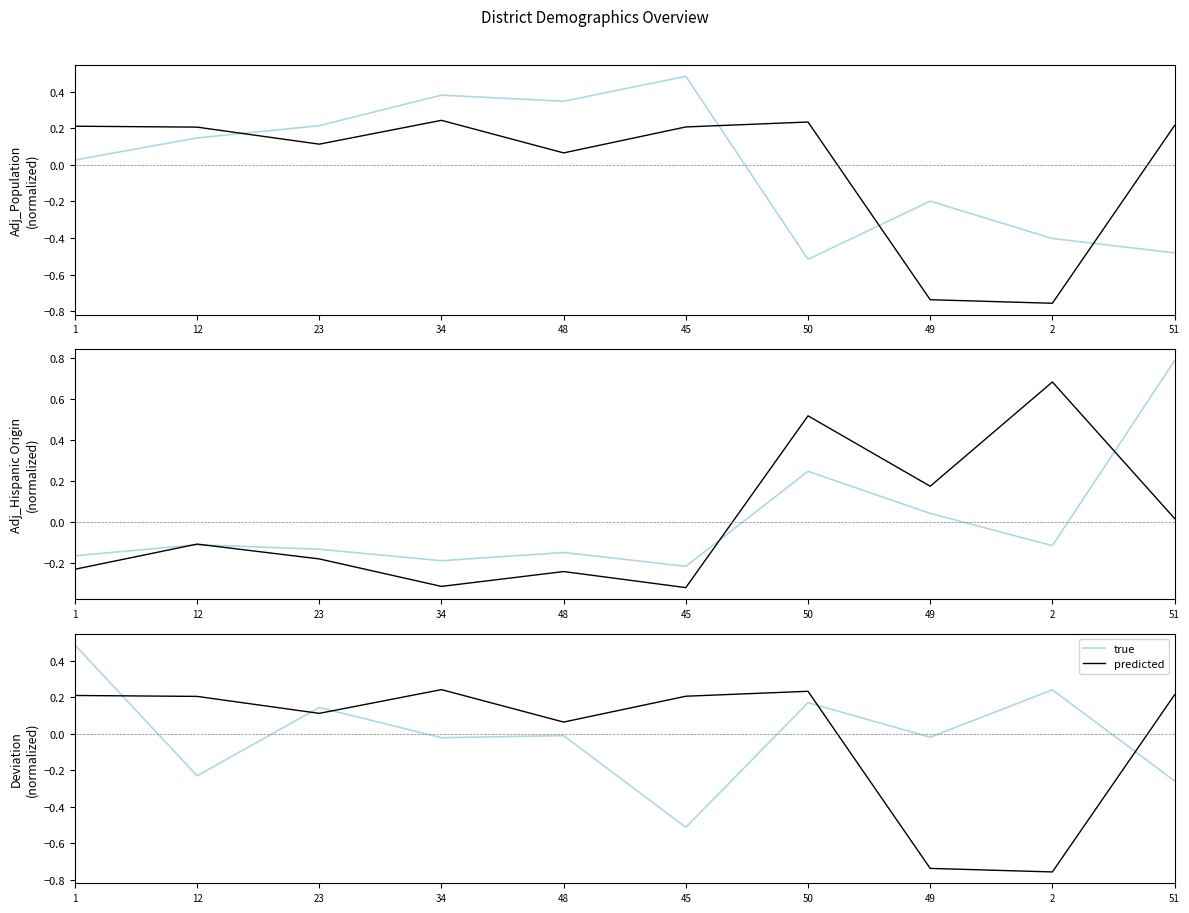

What is the difference between the predicted values at 49 and 48?

0.8